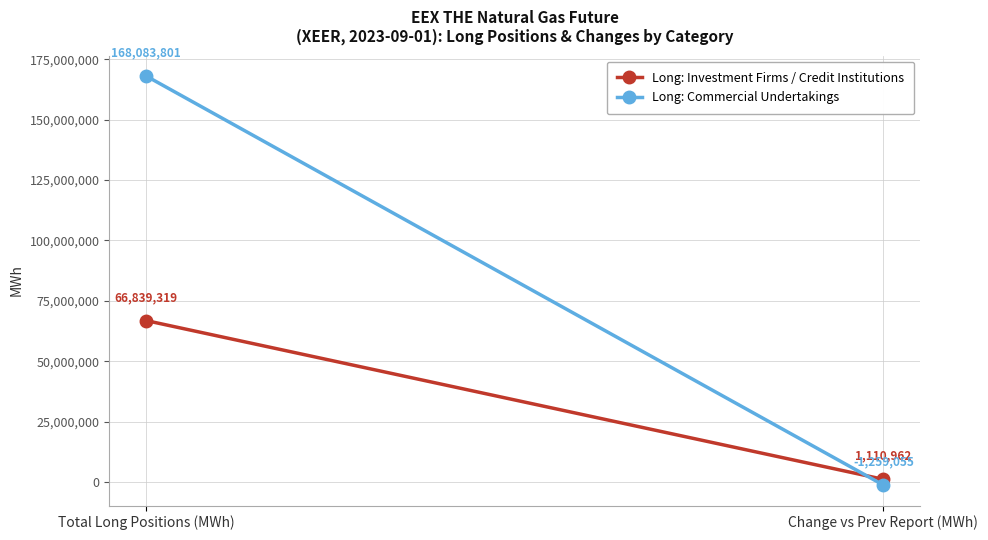

At Change vs Prev Report (MWh), list the series in order from smallest to largest.

Long: Commercial Undertakings, Long: Investment Firms / Credit Institutions